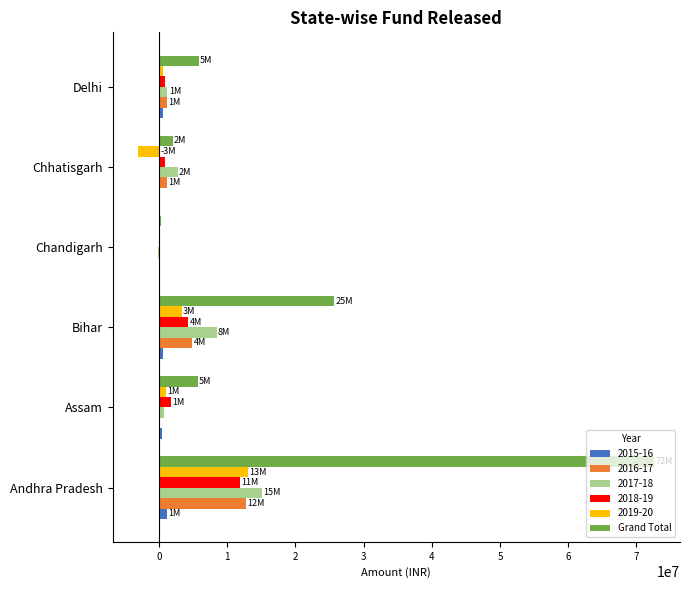

Is the value of 2016-17 at Chandigarh greater than the value of Grand Total at Chhatisgarh?

No